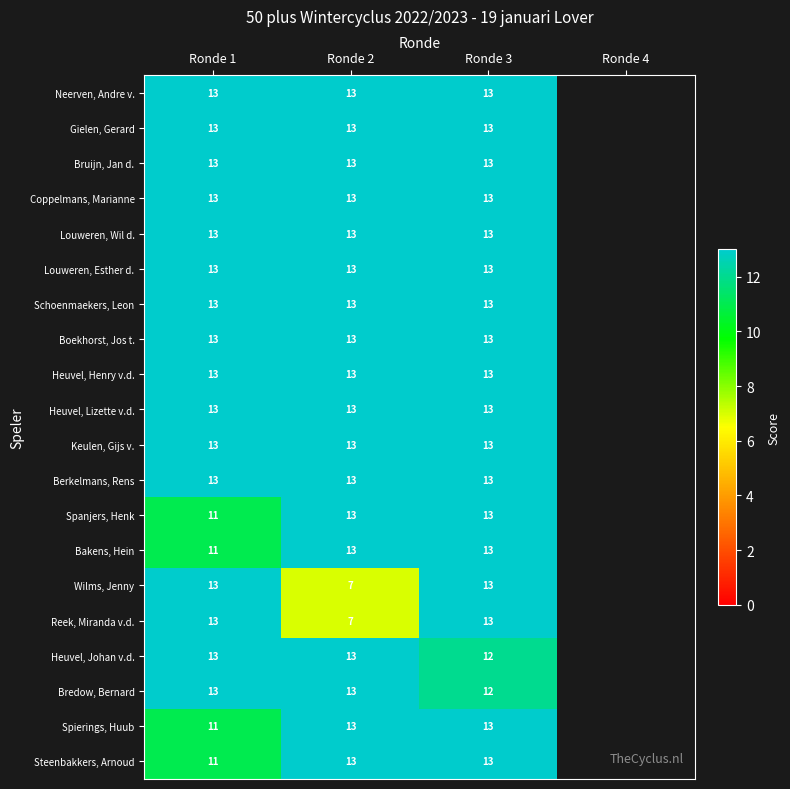

True or false: Keulen, Gijs v. has a value of 13 at Ronde 1.

True